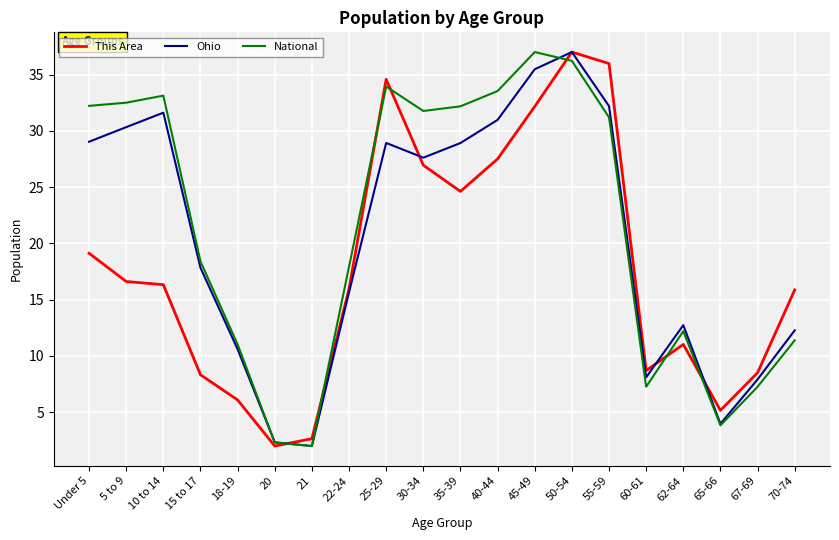

What is the smallest value displayed?

2.0